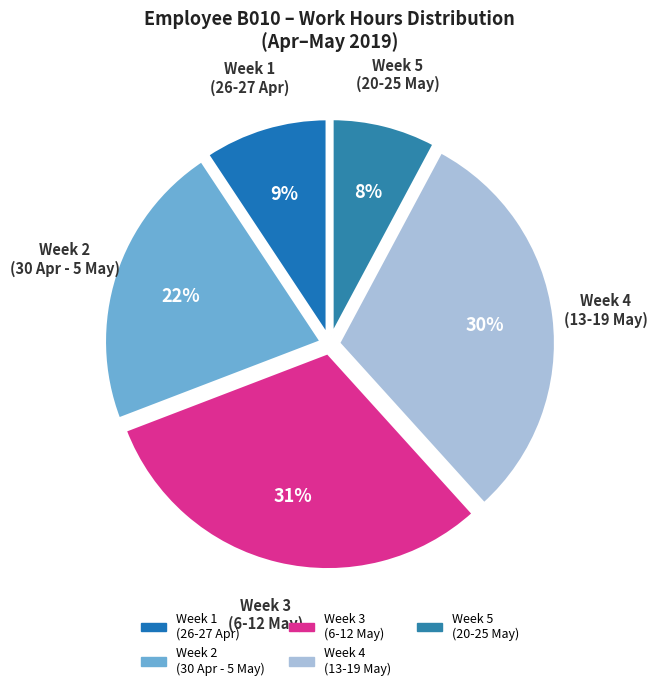

What percentage is the Week 4 (13-19 May) slice, to the nearest percent?

30%